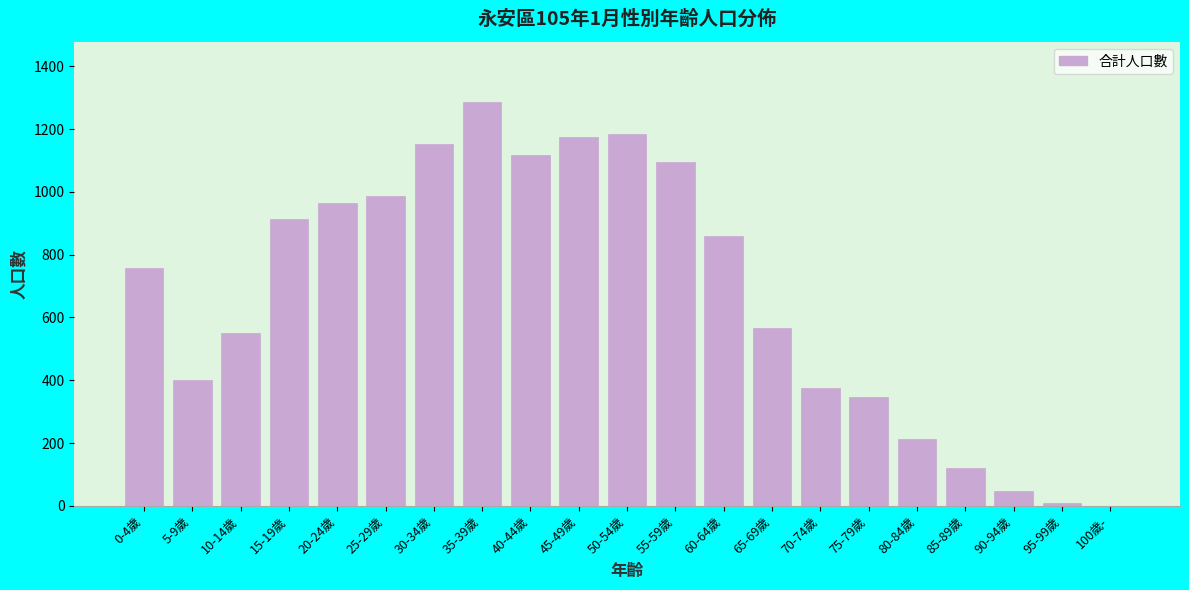

Reading left to right, transcribe all the data shown in this chart.

0-4歲=757	5-9歲=401	10-14歲=549	15-19歲=914	20-24歲=966	25-29歲=987	30-34歲=1152	35-39歲=1285	40-44歲=1118	45-49歲=1176	50-54歲=1184	55-59歲=1094	60-64歲=861	65-69歲=566	70-74歲=376	75-79歲=346	80-84歲=213	85-89歲=119	90-94歲=46	95-99歲=8	100歲-=0